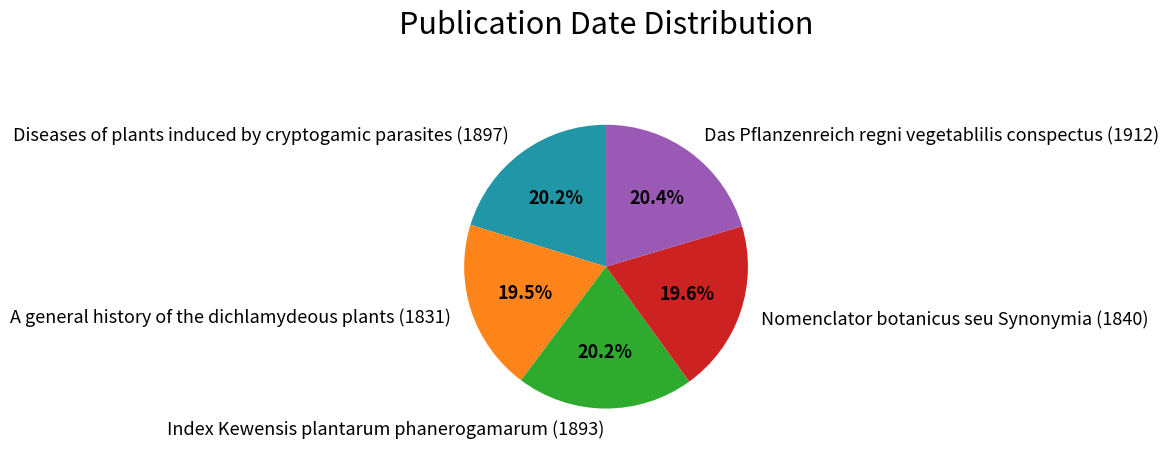

What is the ratio of the value at Das Pflanzenreich regni vegetablilis conspectus (1912) to the value at Index Kewensis plantarum phanerogamarum (1893)?

1.0